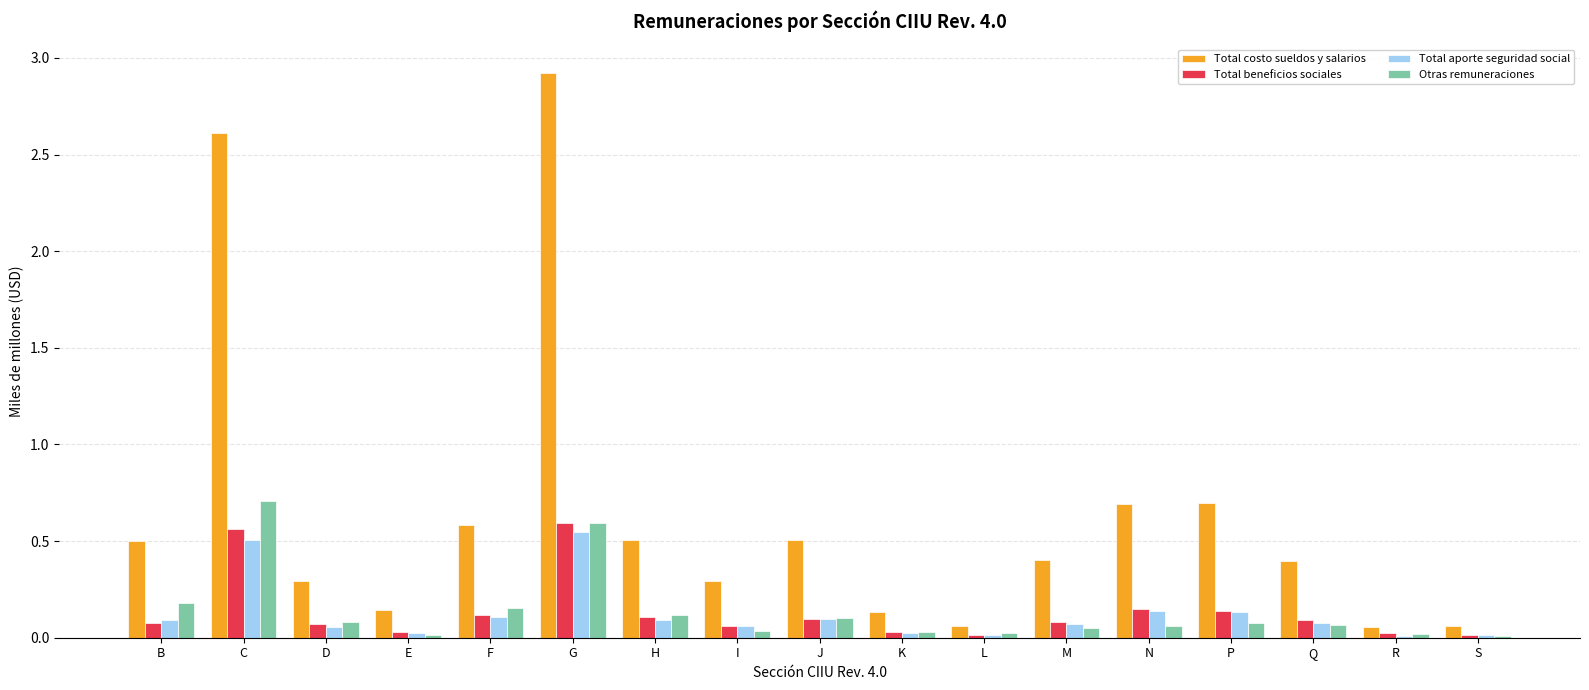

How many groups of bars are there?

17